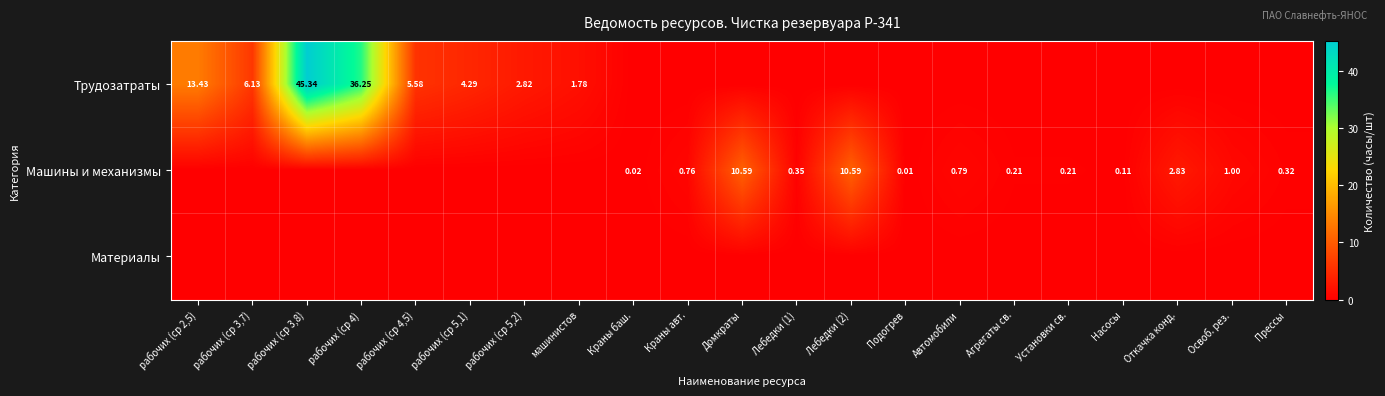

What is the total value across all series at Краны авт.?

0.8